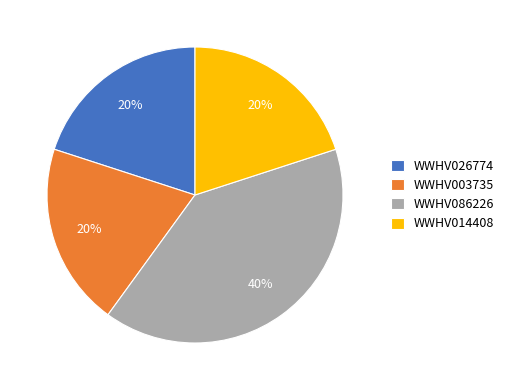

True or false: WWHV014408 accounts for 30% of the total.

False